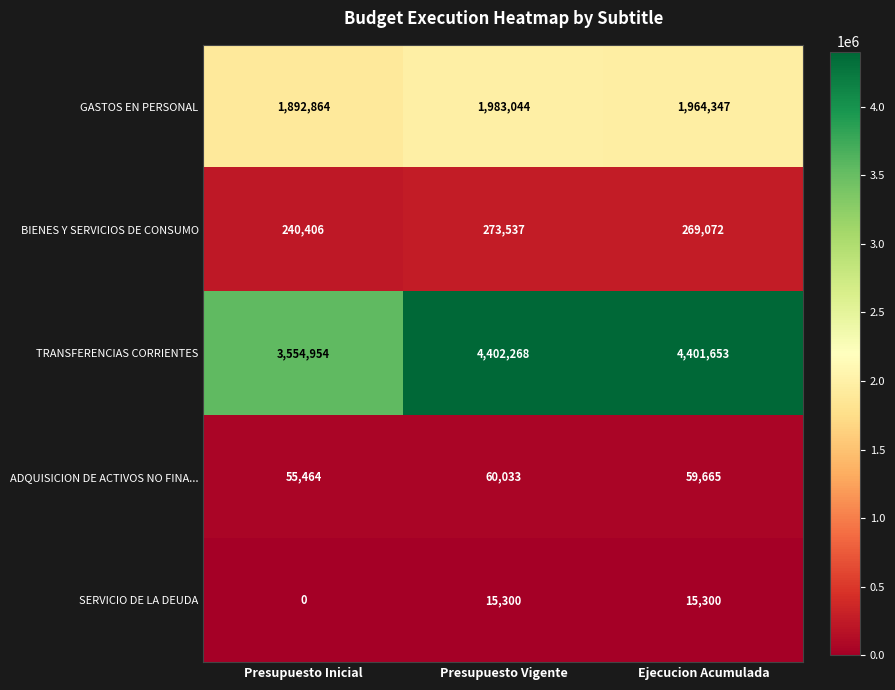

Which series has the largest range (max minus min)?

TRANSFERENCIAS CORRIENTES